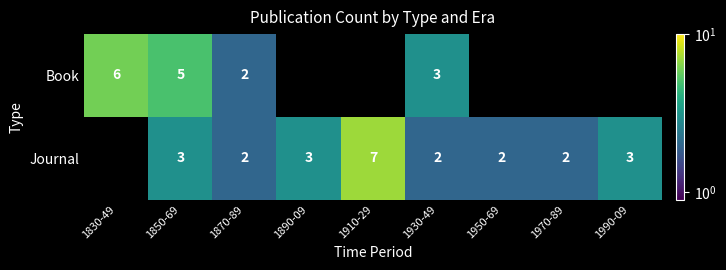

Rank the series at 1850-69 from highest to lowest value.

Book, Journal